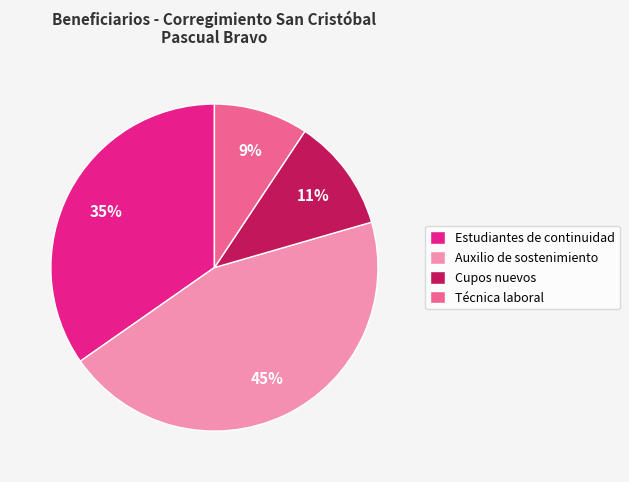

What is the ratio of the value at Técnica laboral to the value at Auxilio de sostenimiento?

0.2